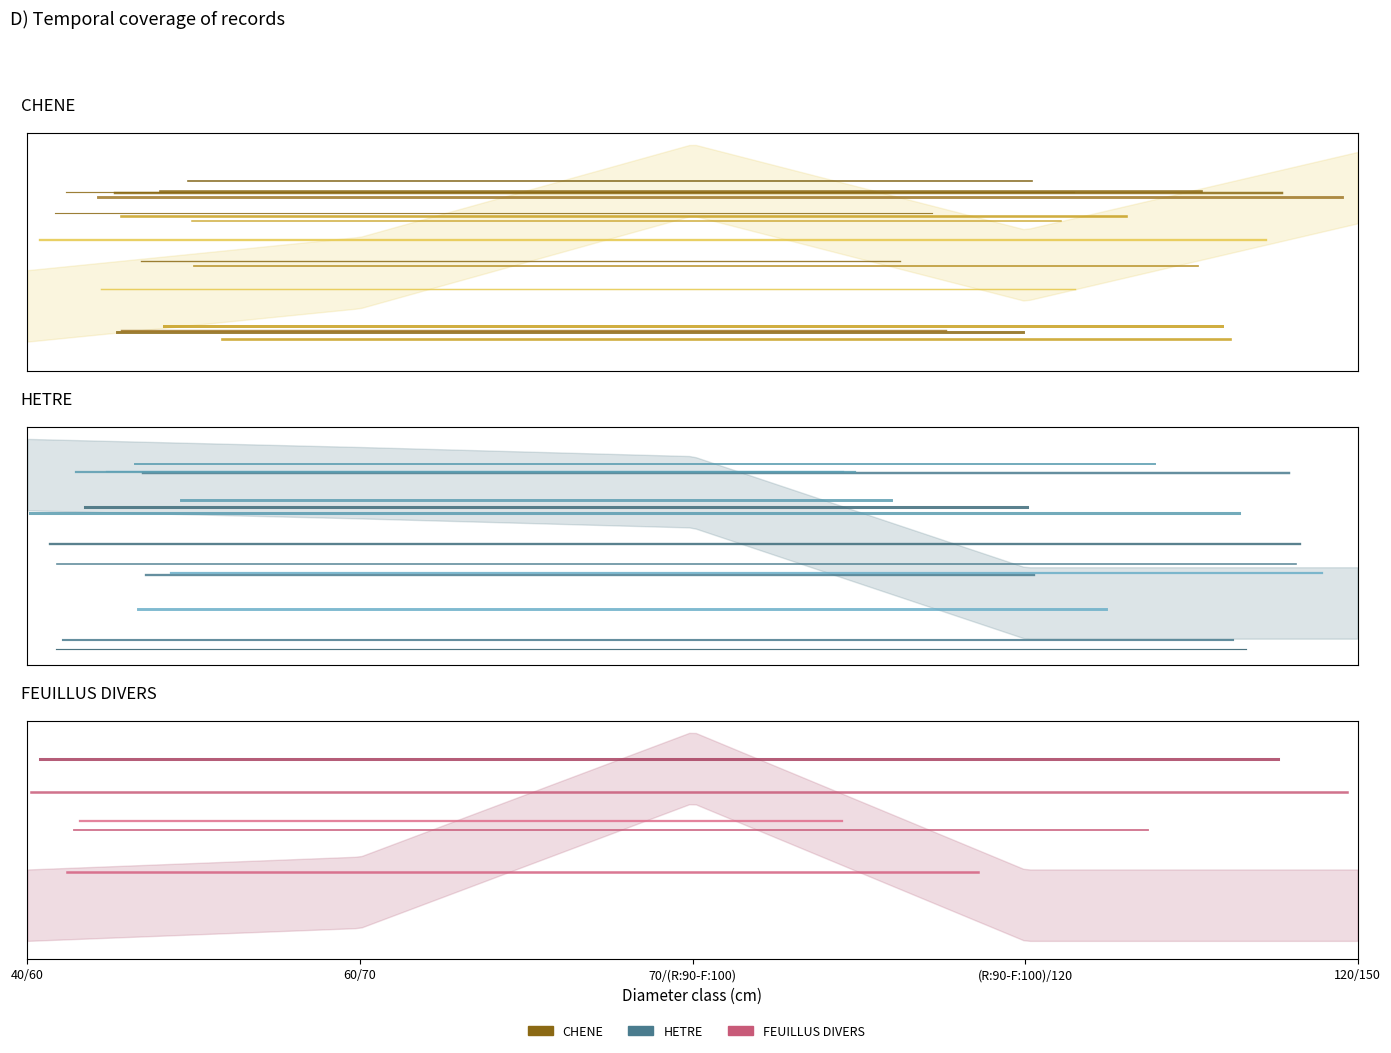

Is this an area chart (filled region under the line)?

No